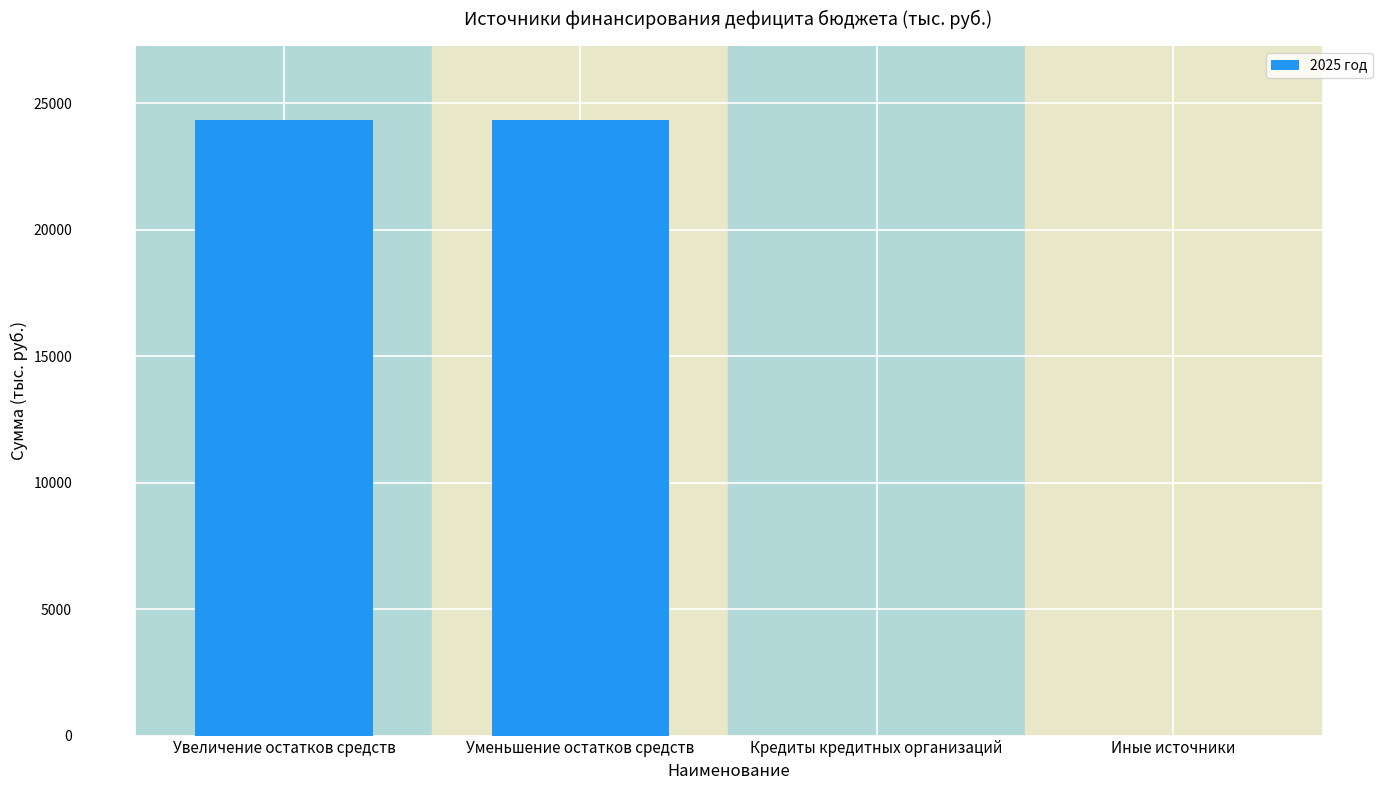

How many categories are shown in the chart?

4